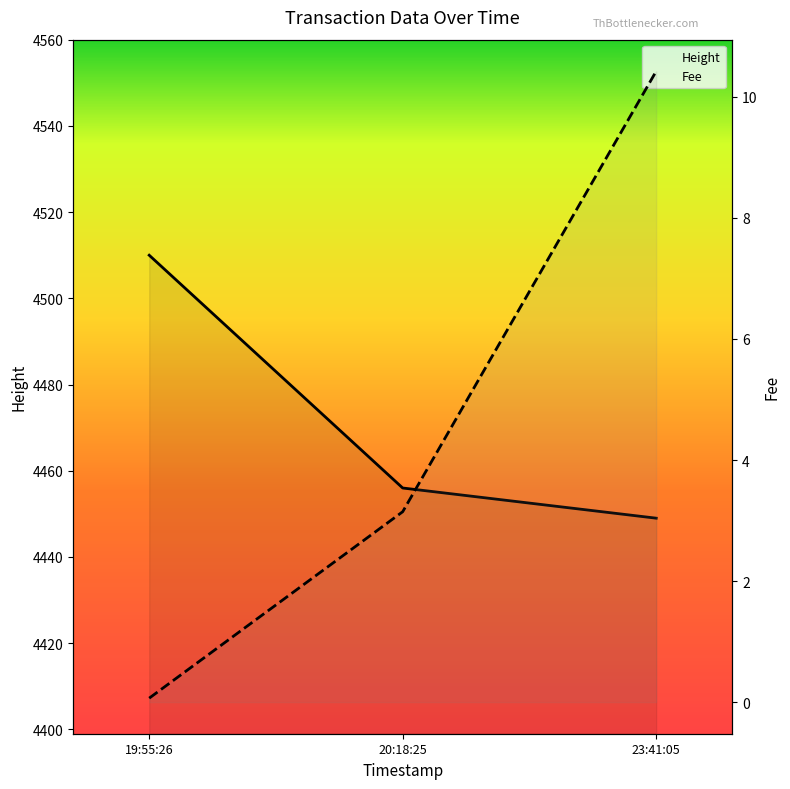

The Height series shows 4510.0 at 2019-01-22 19:55:26. True or false?

True